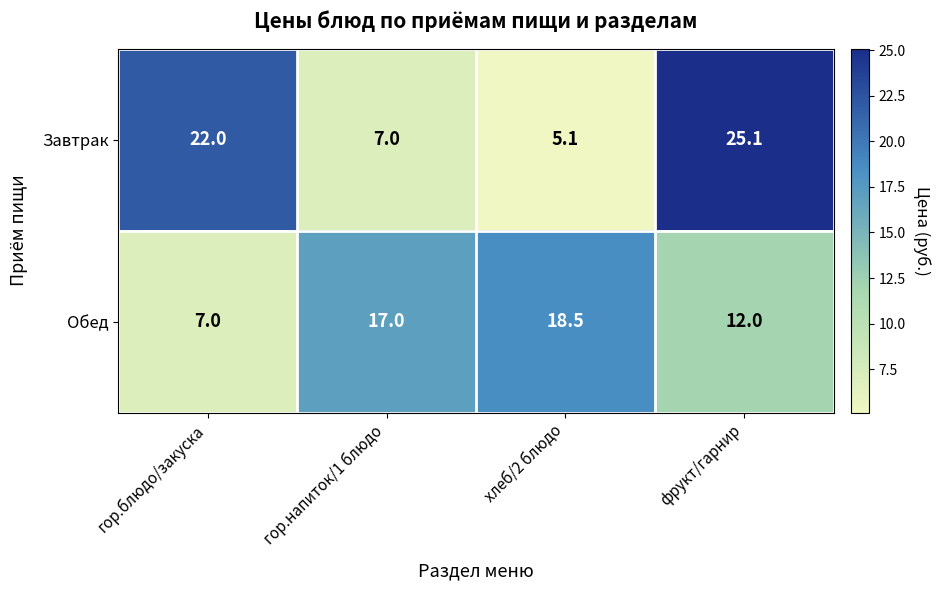

List the series in order of their peak value, highest first.

Завтрак, Обед